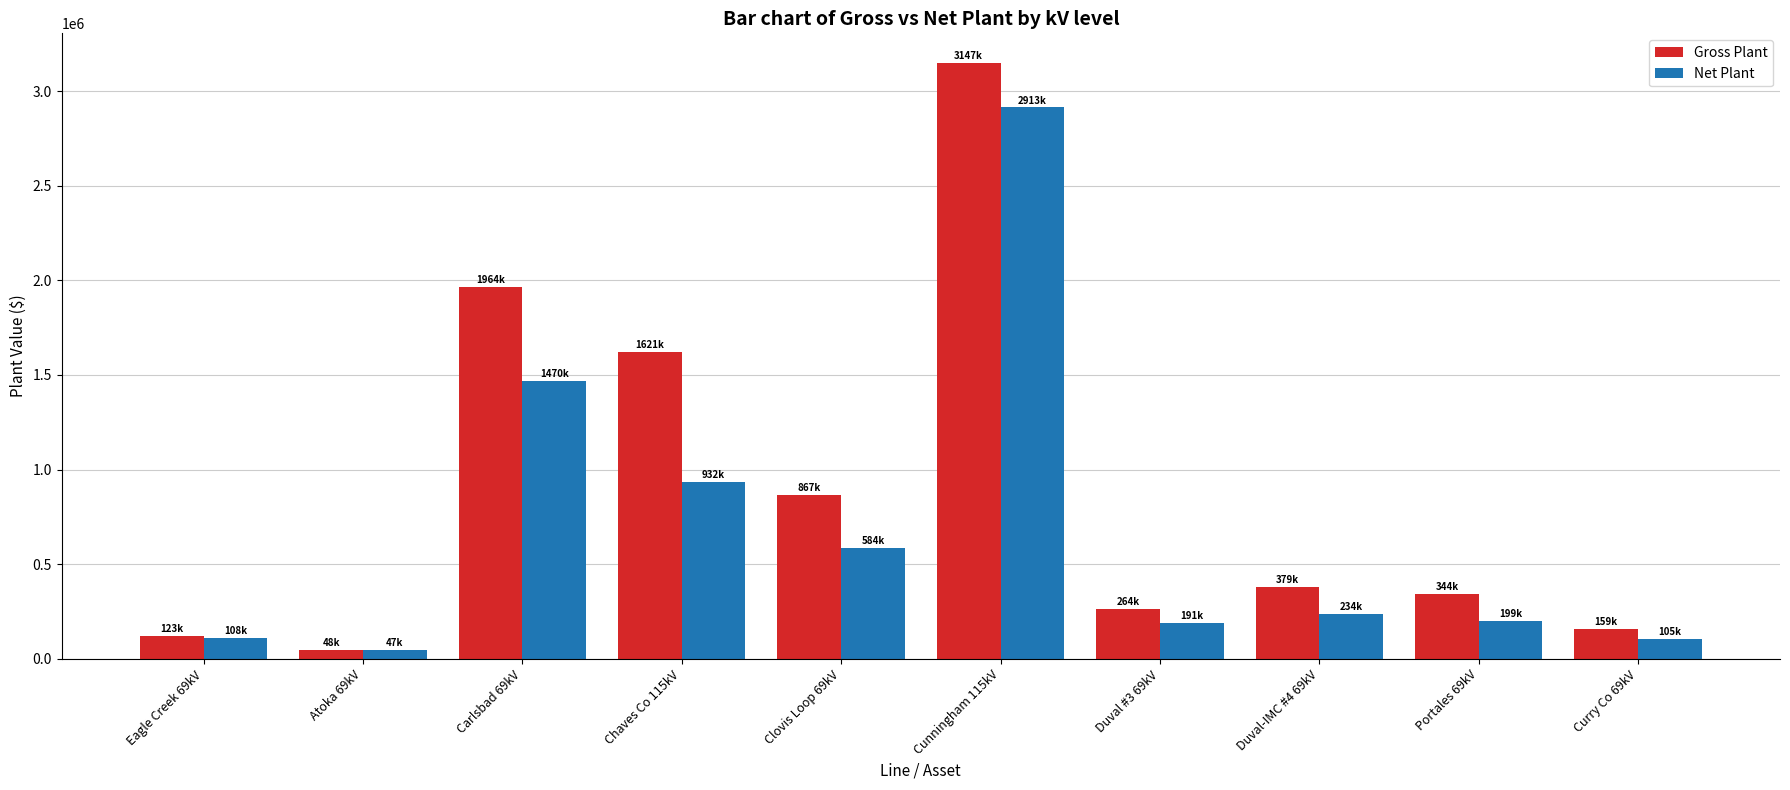

What is the label of the 4th bar from the left?

Chaves Co 115kV